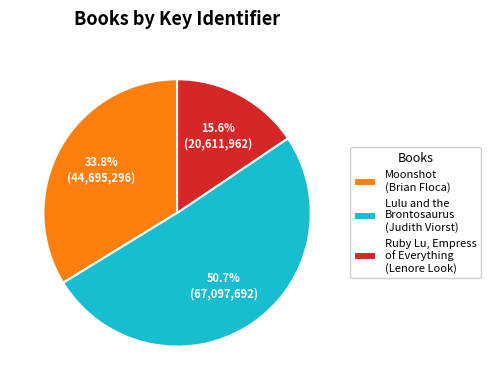

To the nearest percent, what is the average slice percentage?

33%